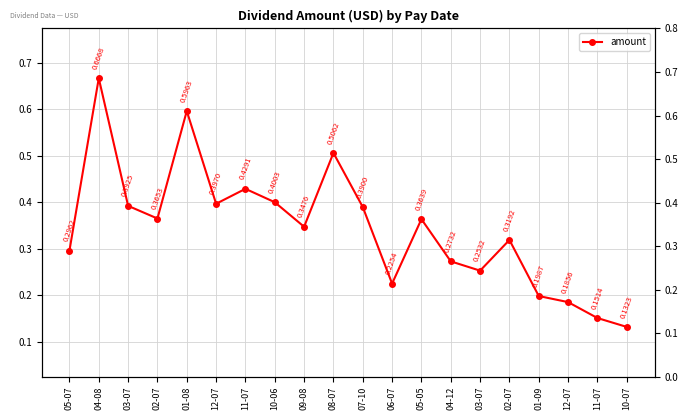

What is the approximate value at 10-06?

0.4